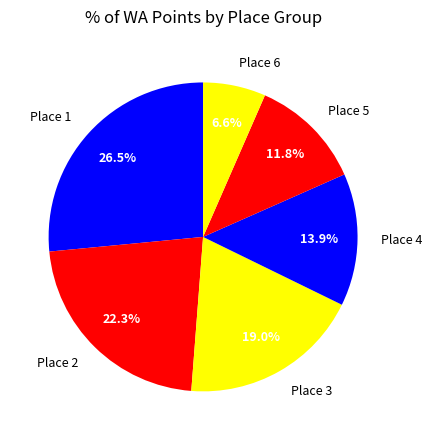

Is the sum of Place 6 and Place 2 greater than half?

No